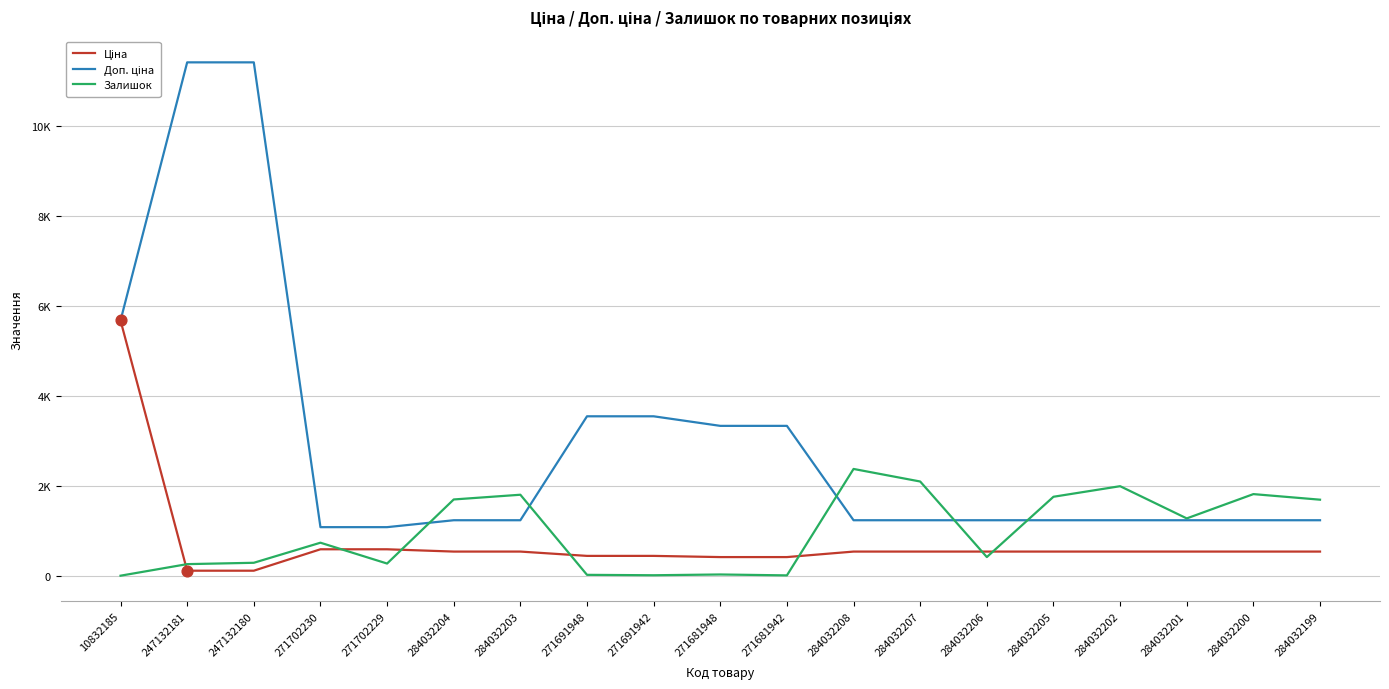

Is this an area chart (filled region under the line)?

No